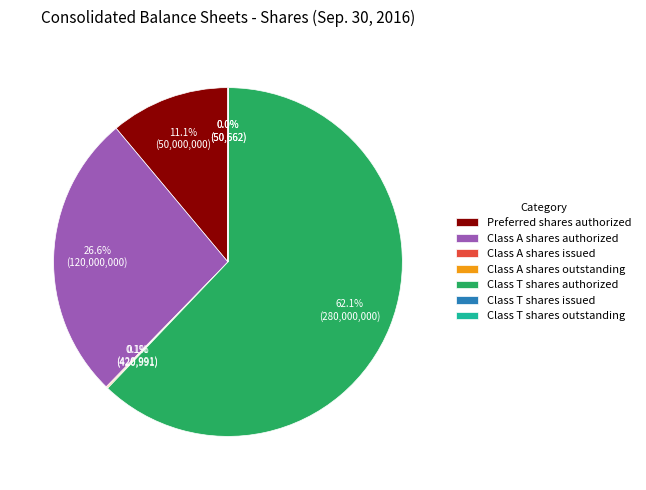

What percentage is NOT represented by Class T shares authorized?

37.9%